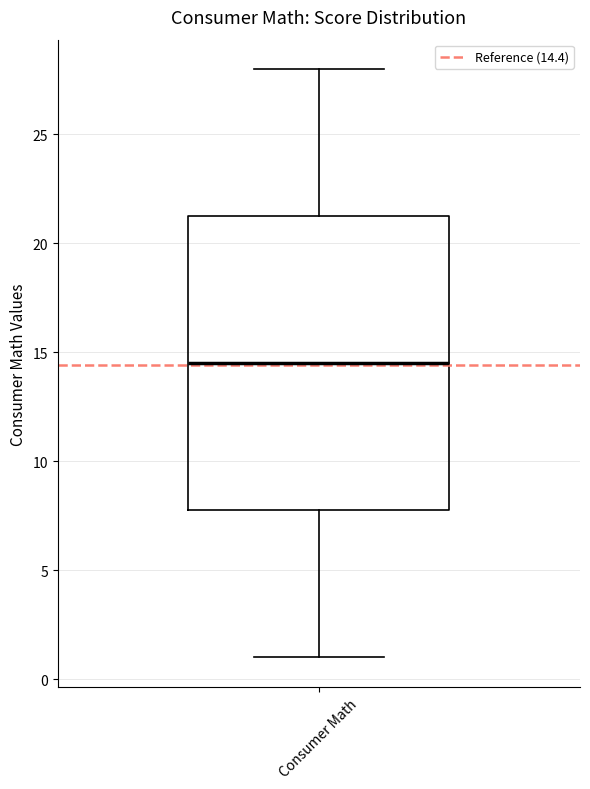

Read this box plot against the y-axis: the position of the median line, the range covered by the box, and the ends of both whiskers. The values are not printed on the chart, so give them approximately, as read against the axis.

median 14.5, box 8.0 to 21.5, whiskers 1.0 to 28.0